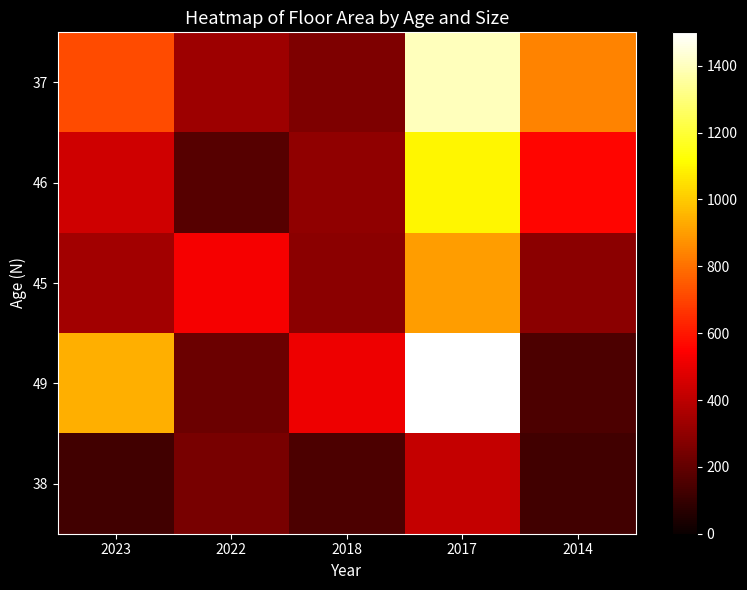

Reading left to right, what are all the values shown in this chart?

37: 2023=720	2022=330	2018=260	2017=1400	2014=840
46: 2023=440	2022=170	2018=300	2017=1100	2014=560
45: 2023=340	2022=530	2018=290	2017=900	2014=290
49: 2023=940	2022=220	2018=510	2017=1500	2014=150
38: 2023=125	2022=250	2018=150	2017=420	2014=125